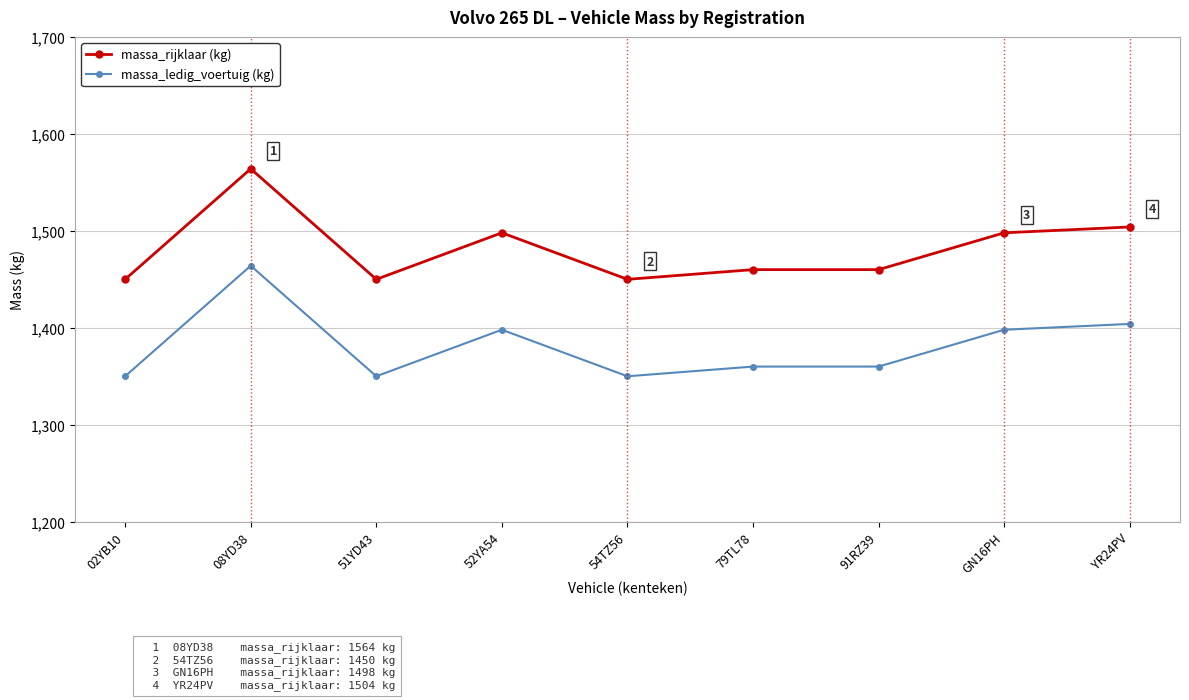

What is the smallest value displayed?

1350